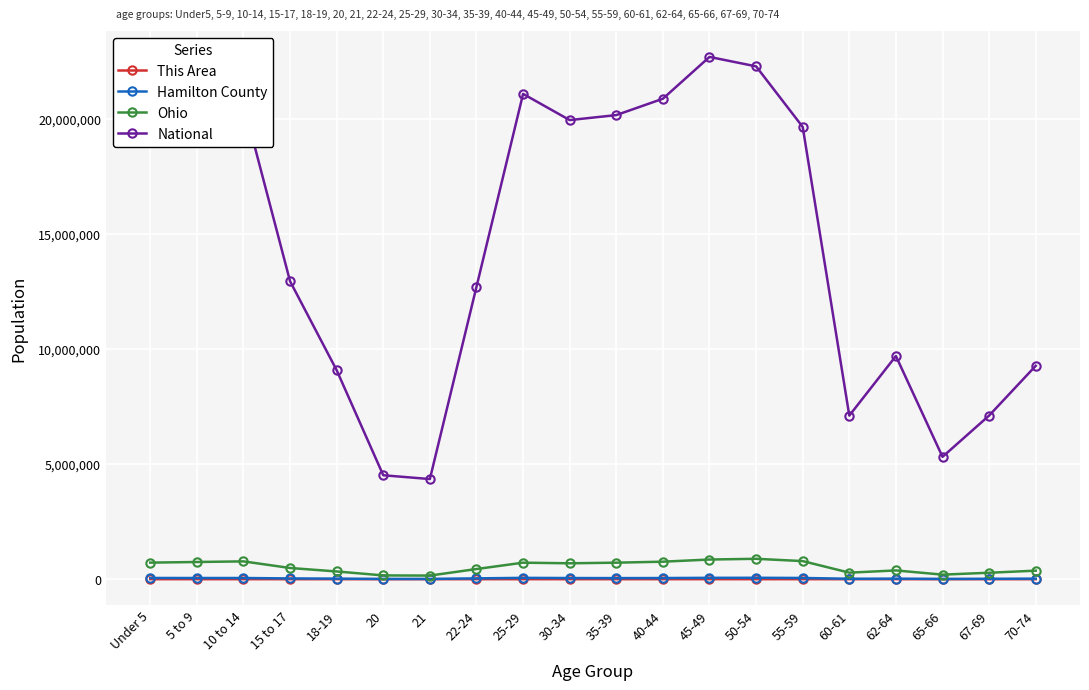

What is the difference between the second highest and second lowest values in the This Area series?

113